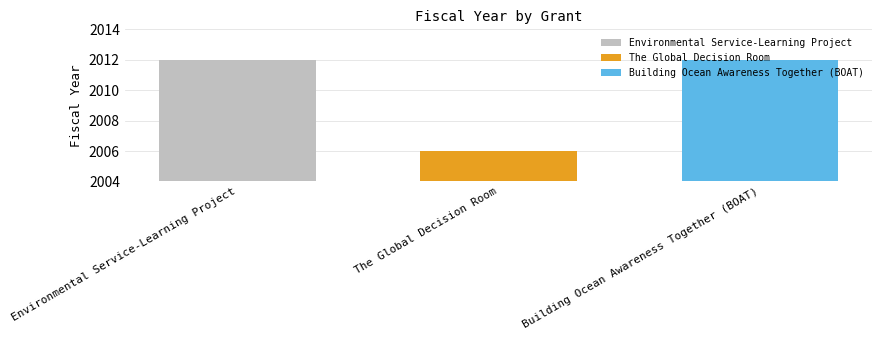

What is the label of the 3rd bar from the left?

Building Ocean Awareness Together (BOAT)